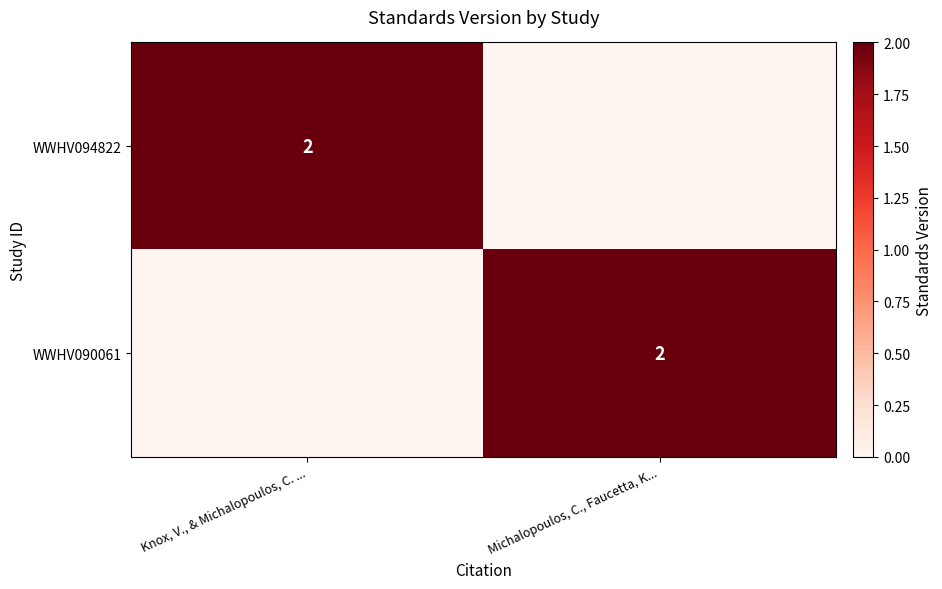

What is the difference between the highest and lowest values at Michalopoulos, C., Faucetta, K...?

2